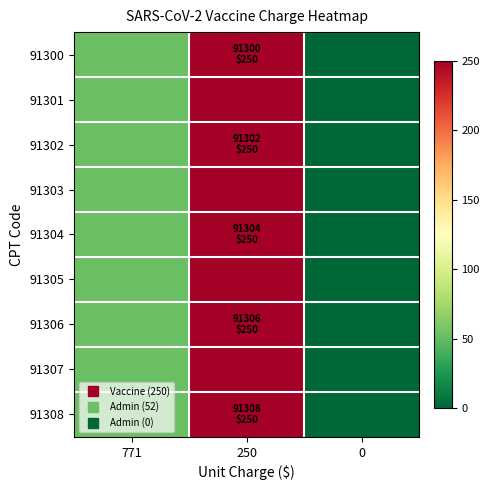

What is the total value across all series at 250?

2250